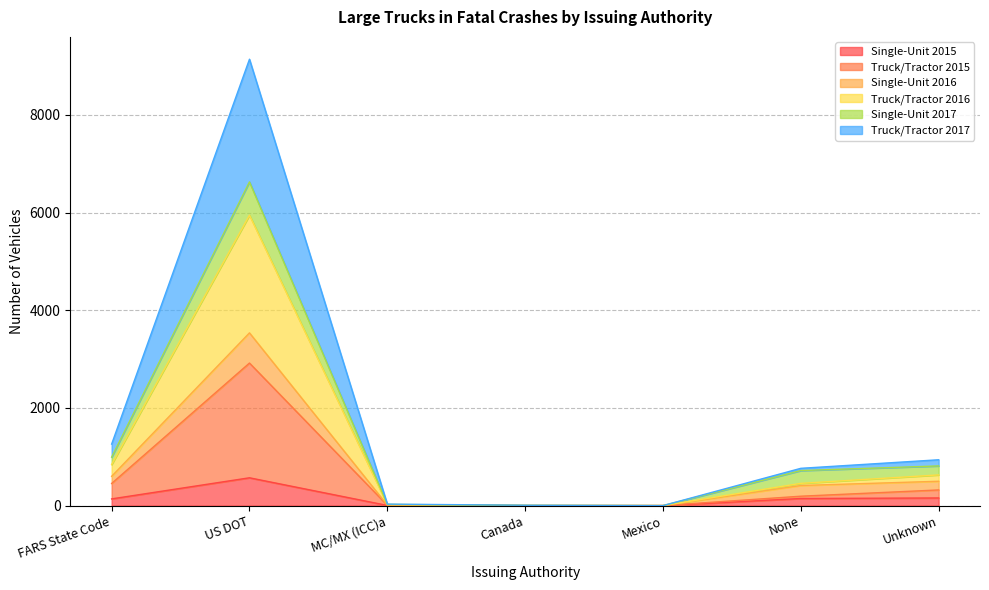

How many data points in Truck/Tractor 2015 are less than 193?

3